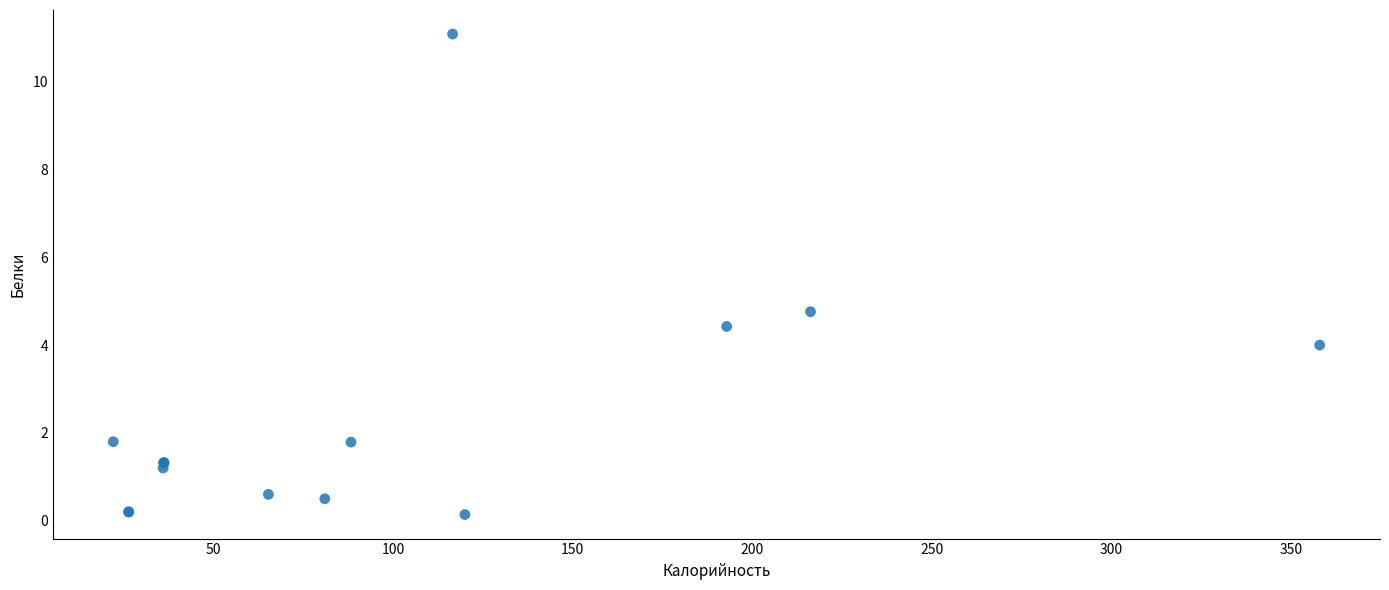

What Y value in the scatter plot is closest to 5?

4.8